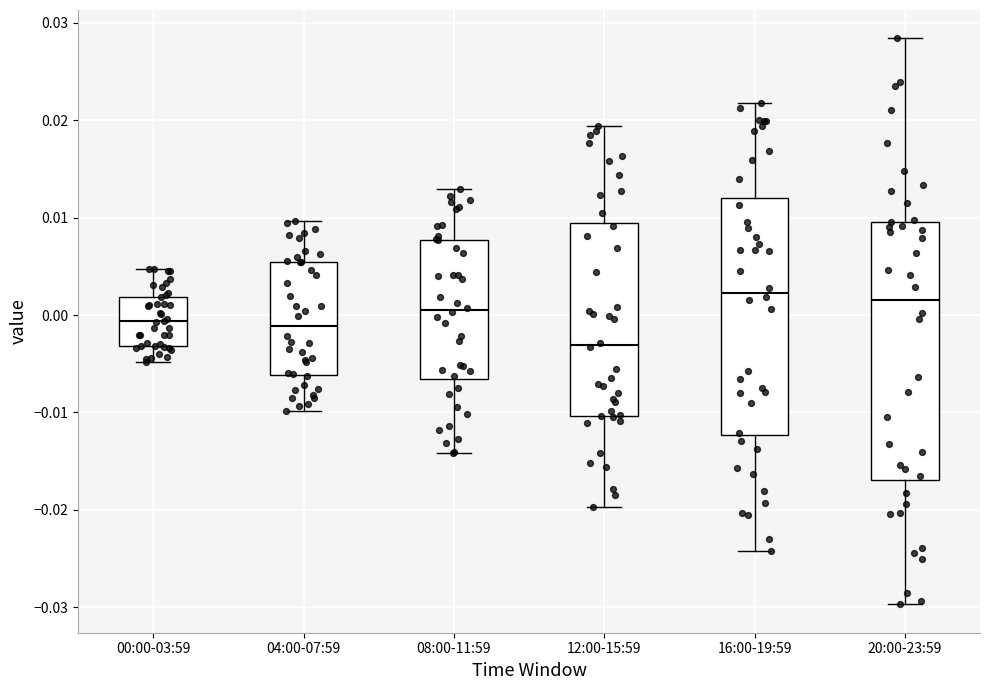

Reading left to right, read every box against the y-axis: the position of its median line, the range the box covers, and the ends of its whiskers. The values are not printed on the chart, so give them approximately, as read against the axis.

00:00-03:59: median -0.001, box -0.003 to 0.002, whiskers -0.005 to 0.005
04:00-07:59: median -0.001, box -0.006 to 0.005, whiskers -0.010 to 0.010
08:00-11:59: median 0.001, box -0.007 to 0.008, whiskers -0.014 to 0.013
12:00-15:59: median -0.003, box -0.010 to 0.009, whiskers -0.020 to 0.019
16:00-19:59: median 0.002, box -0.012 to 0.012, whiskers -0.024 to 0.022
20:00-23:59: median 0.002, box -0.017 to 0.010, whiskers -0.030 to 0.028